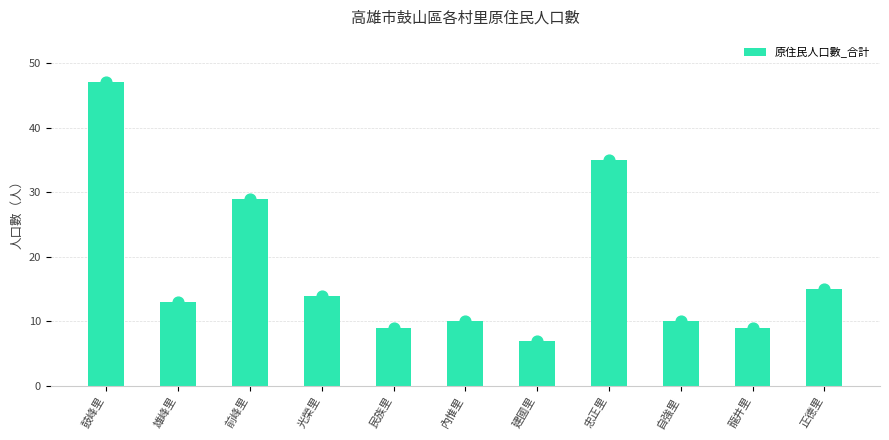

What is the ratio of the value at 鼓峰里 to the value at 光榮里?

3.4